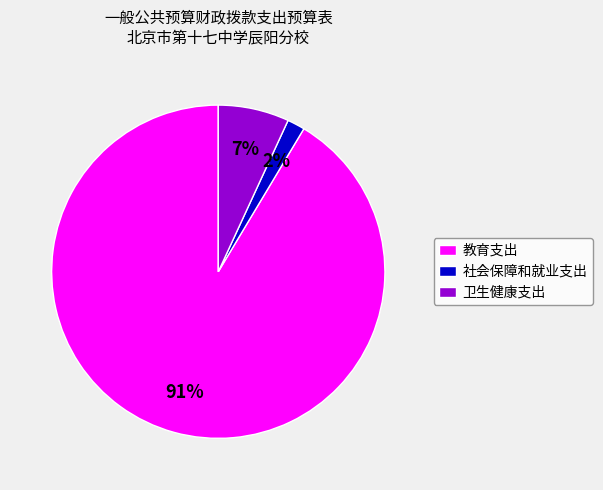

To the nearest percent, what portion does 卫生健康支出 represent?

7%